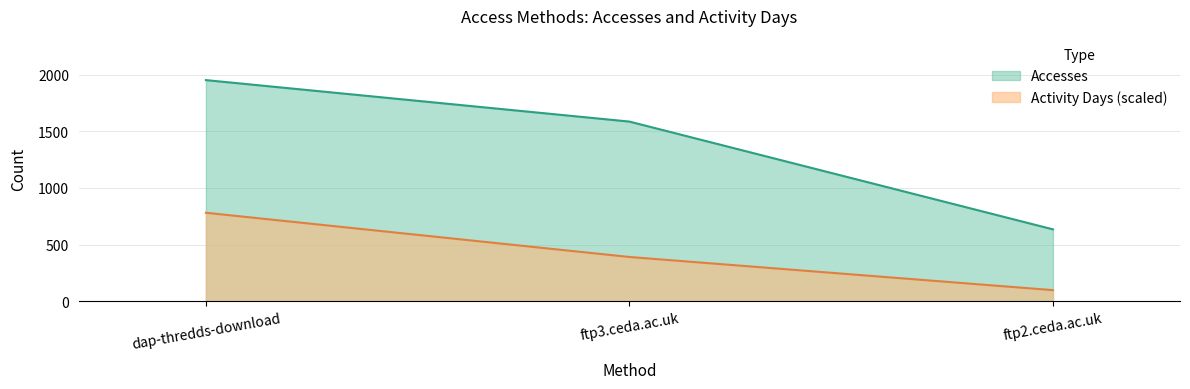

Reading left to right, transcribe all the data shown in this chart.

Accesses: dap-thredds-download=1951.0	ftp3.ceda.ac.uk=1585.0	ftp2.ceda.ac.uk=634.0
Activity Days: dap-thredds-download=780.4	ftp3.ceda.ac.uk=390.2	ftp2.ceda.ac.uk=97.6